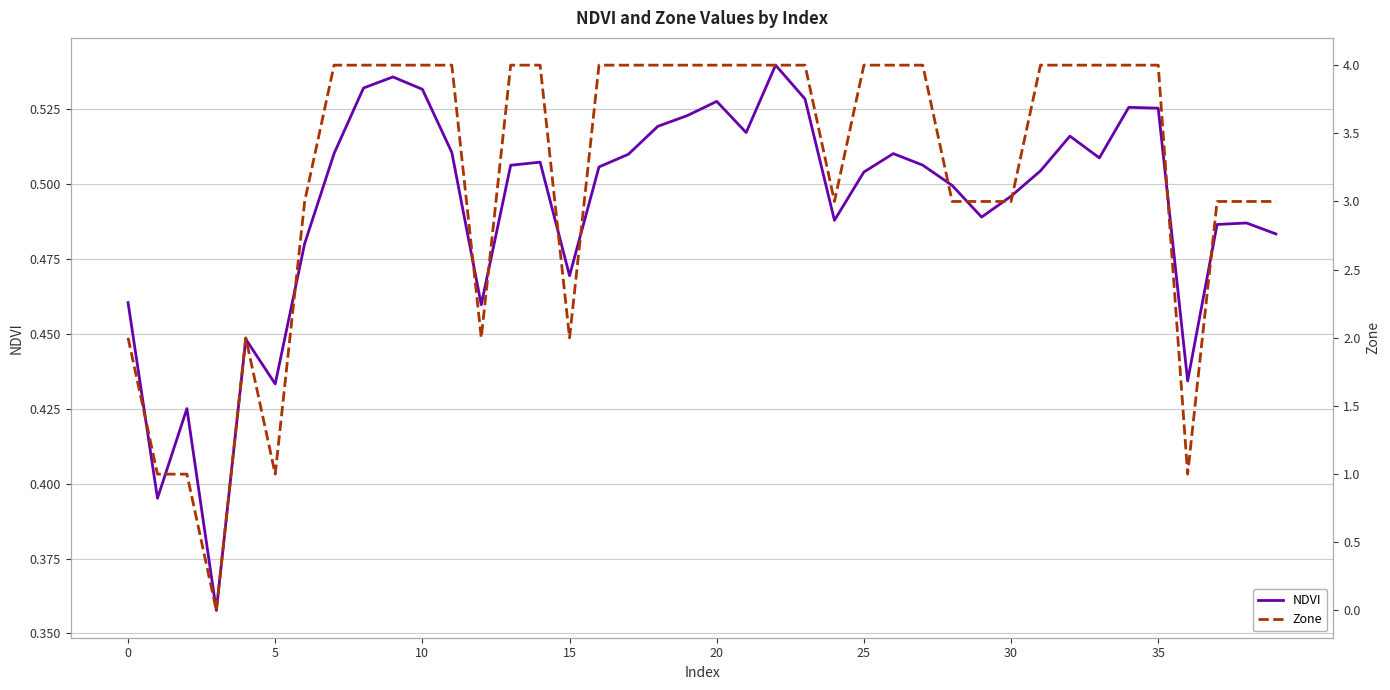

How many data points in Zone are less than 4?

17